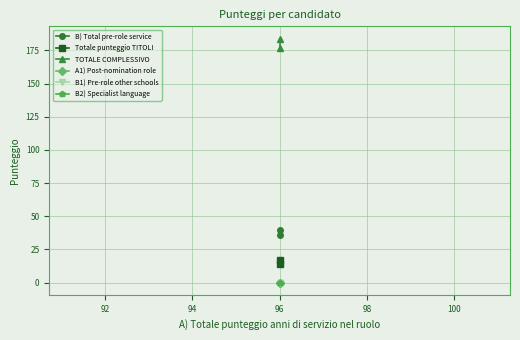

What is the average value of the Totale punteggio TITOLI series?

16